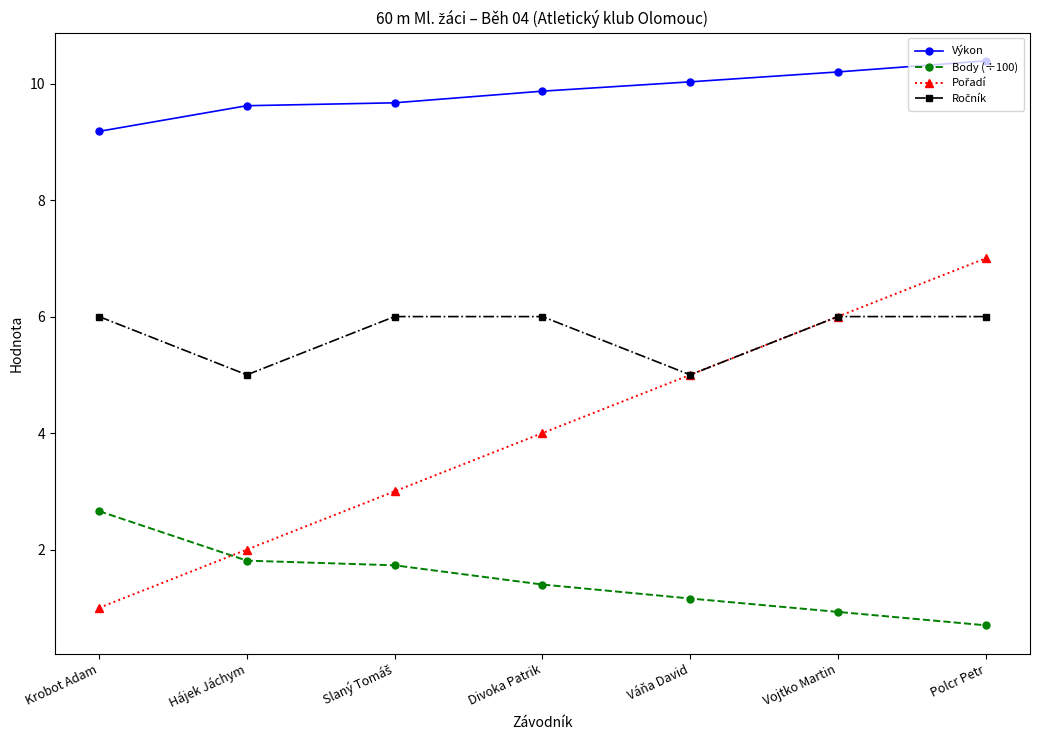

At which category is the sum across all series the highest?

Polcr Petr